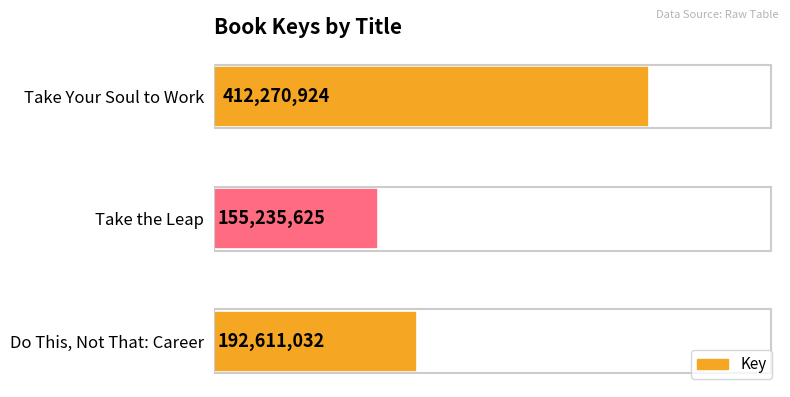

What is the difference between the maximum and minimum values?

257035299